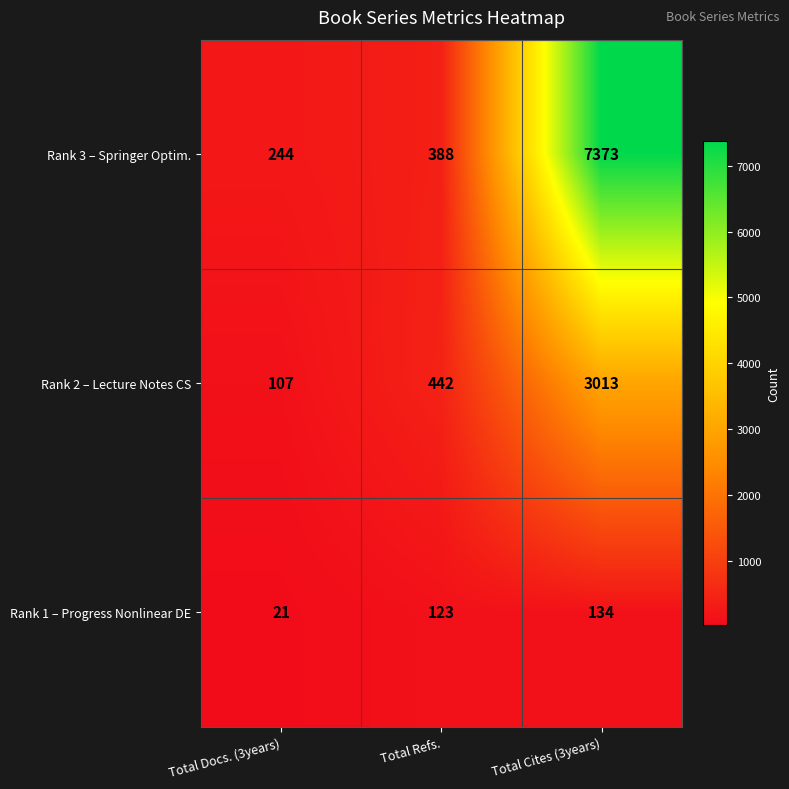

Which series has the widest spread of values?

Rank 3 – Springer Optim.